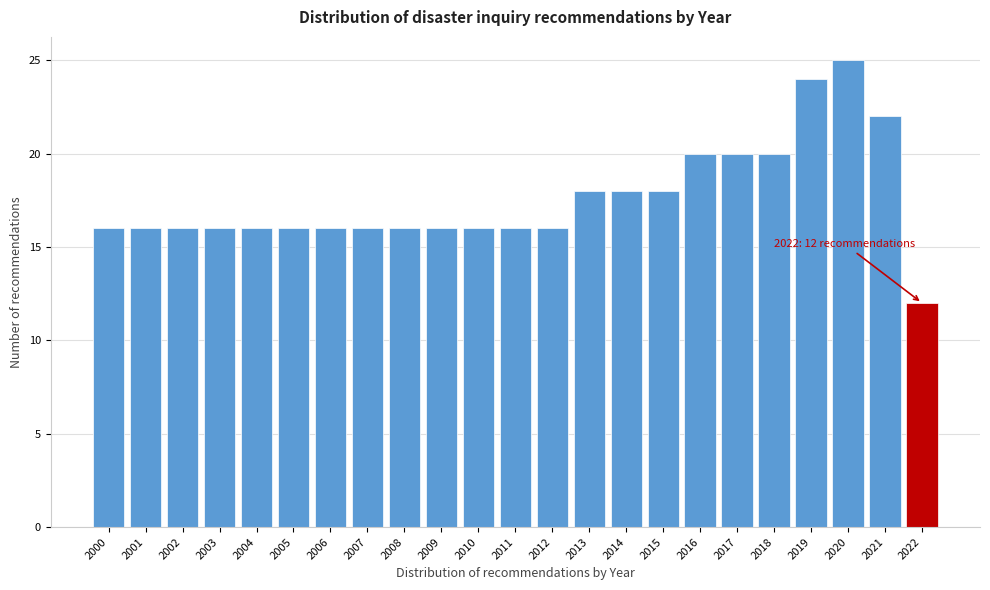

Reading left to right, transcribe all the data shown in this chart.

16	16	16	16	16	16	16	16	16	16	16	16	16	18	18	18	20	20	20	24	25	22	12